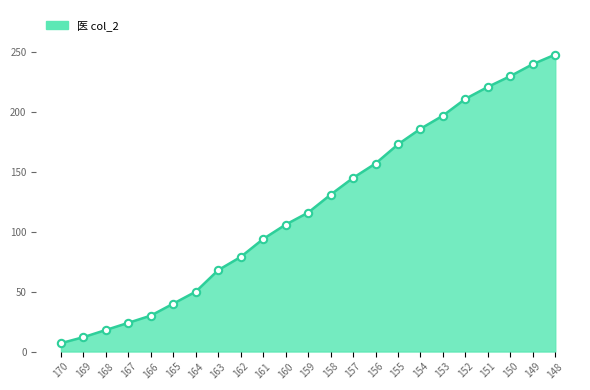

Which has a higher value, 156 or 153?

153